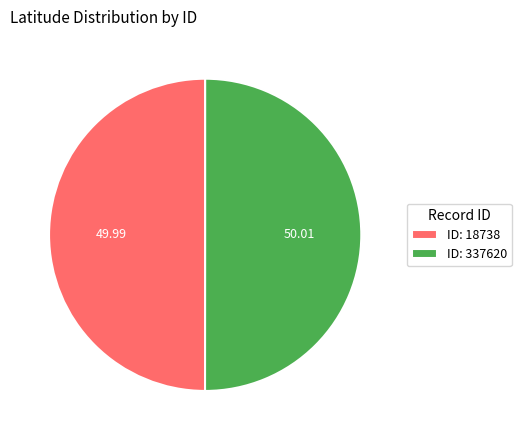

Count the number of slices in the pie.

2